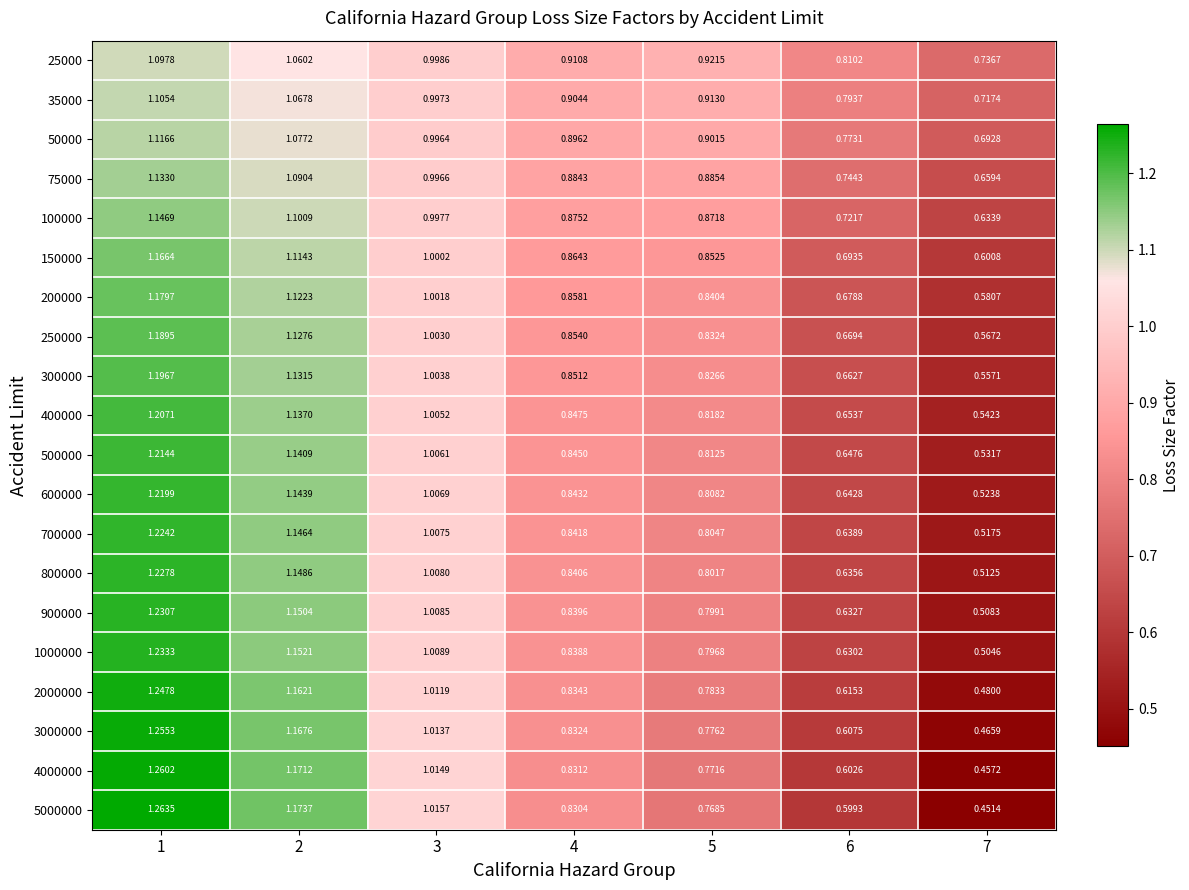

Is the value of 900000 at 7 greater than the value of 3000000 at 7?

Yes